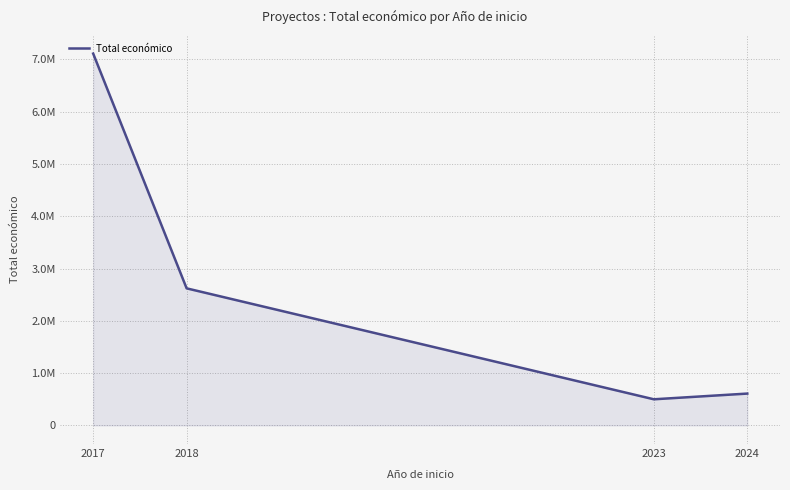

Reading right to left, what are all the values shown in this chart?

609206	500000	2621579	7110781